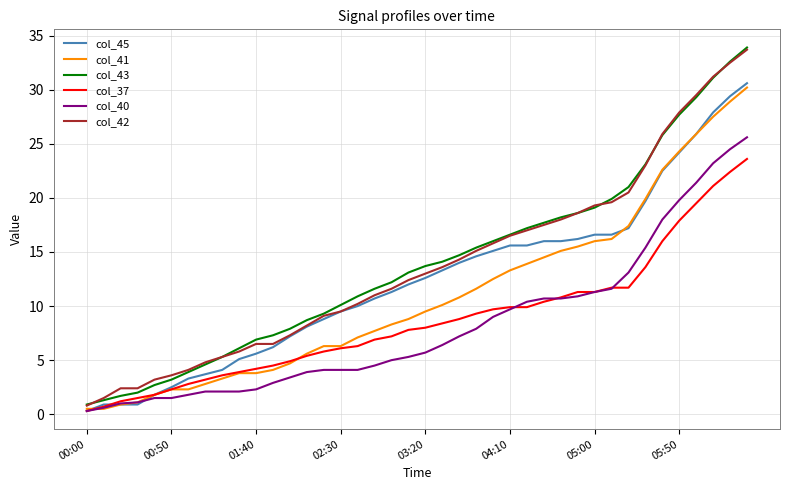

What are all the series names shown in the legend?

col_45, col_41, col_43, col_37, col_40, col_42